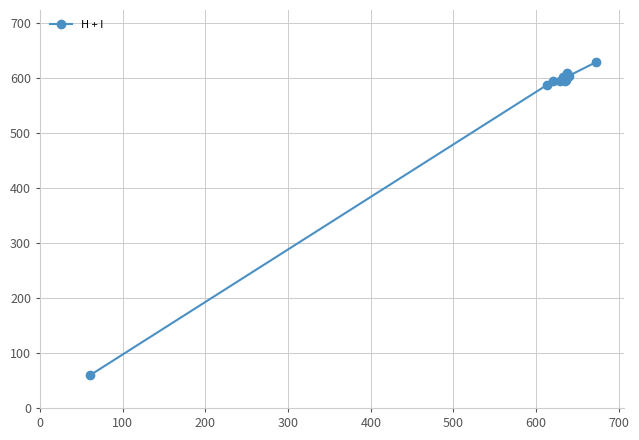

What is the maximum value shown in the chart?

629